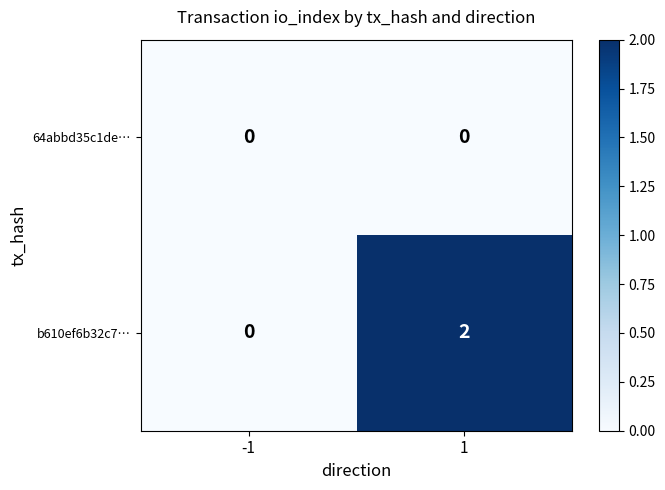

True or false: 64abbd35c1de… has a value of 0 at 1.

True